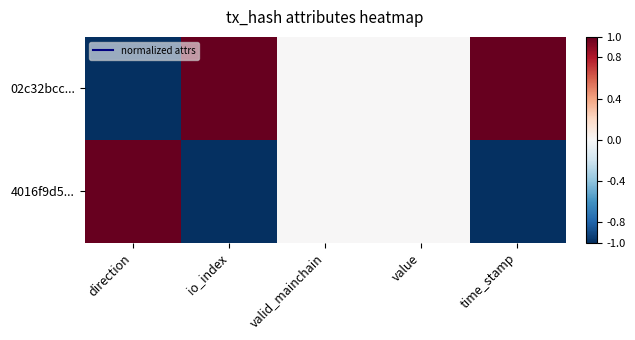

At time_stamp, list the series in order from largest to smallest.

02c32bcc..., 4016f9d5...